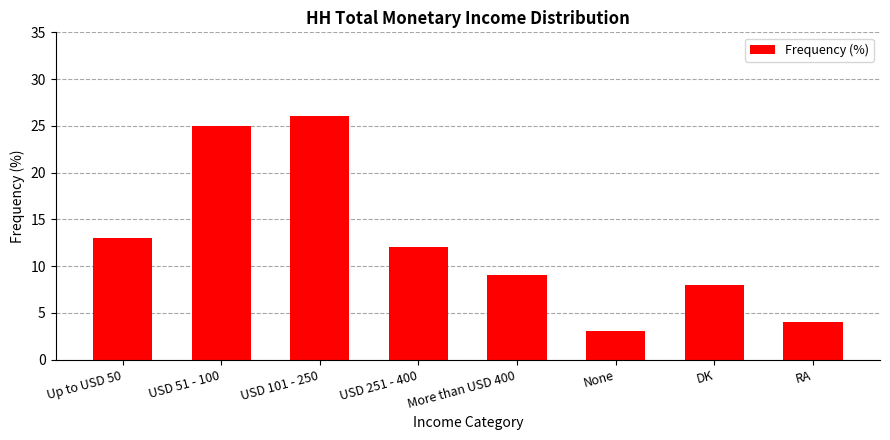

True or false: the data shows 26 at USD 101 - 250.

True